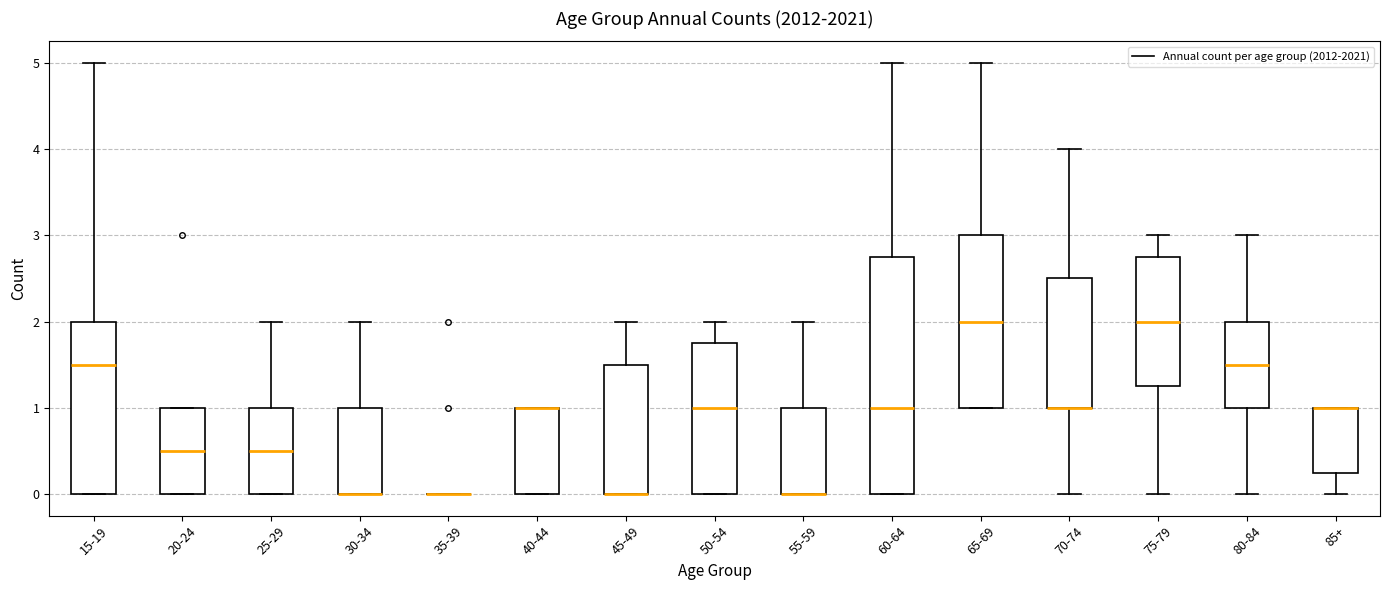

Reading left to right, read every box against the y-axis: the position of its median line, the range the box covers, and the ends of its whiskers. The values are not printed on the chart, so give them approximately, as read against the axis.

15-19: median 1.5, box 0.0 to 2.0, whiskers 0.0 to 5.0
20-24: median 0.5, box 0.0 to 1.0, whiskers 0.0 to 1.0
25-29: median 0.5, box 0.0 to 1.0, whiskers 0.0 to 2.0
30-34: median 0.0 (drawn on the box's lower edge), box 0.0 to 1.0, whiskers 0.0 to 2.0
35-39: box collapsed to a line at 0.0, whiskers 0.0 to 0.0
40-44: median 1.0 (drawn on the box's upper edge), box 0.0 to 1.0, whiskers 0.0 to 1.0
45-49: median 0.0 (drawn on the box's lower edge), box 0.0 to 1.5, whiskers 0.0 to 2.0
50-54: median 1.0, box 0.0 to 1.8, whiskers 0.0 to 2.0
55-59: median 0.0 (drawn on the box's lower edge), box 0.0 to 1.0, whiskers 0.0 to 2.0
60-64: median 1.0, box 0.0 to 2.8, whiskers 0.0 to 5.0
65-69: median 2.0, box 1.0 to 3.0, whiskers 1.0 to 5.0
70-74: median 1.0 (drawn on the box's lower edge), box 1.0 to 2.5, whiskers 0.0 to 4.0
75-79: median 2.0, box 1.3 to 2.8, whiskers 0.0 to 3.0
80-84: median 1.5, box 1.0 to 2.0, whiskers 0.0 to 3.0
85+: median 1.0 (drawn on the box's upper edge), box 0.3 to 1.0, whiskers 0.0 to 1.0